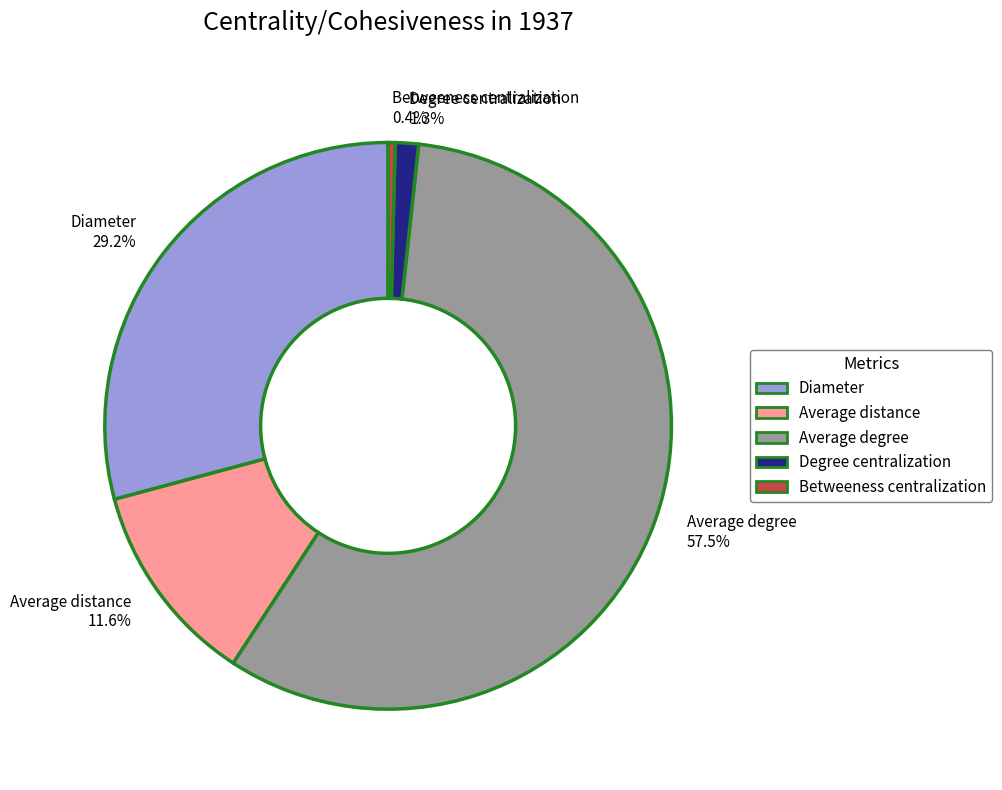

Combined, what portion of the pie is Betweeness centralization and Diameter?

29.6%